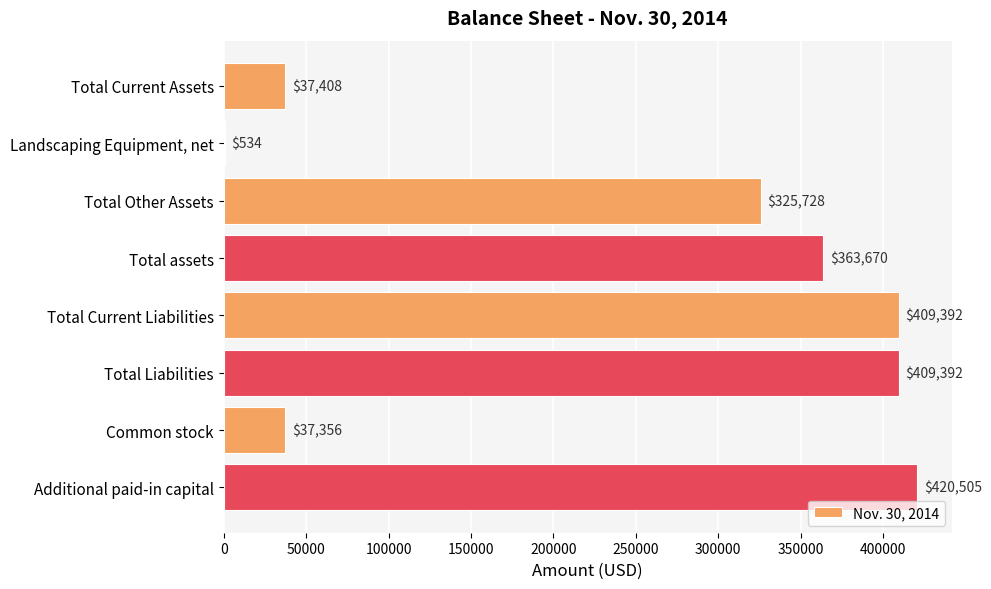

Which has a higher value, Total Current Liabilities or Total Current Assets?

Total Current Liabilities